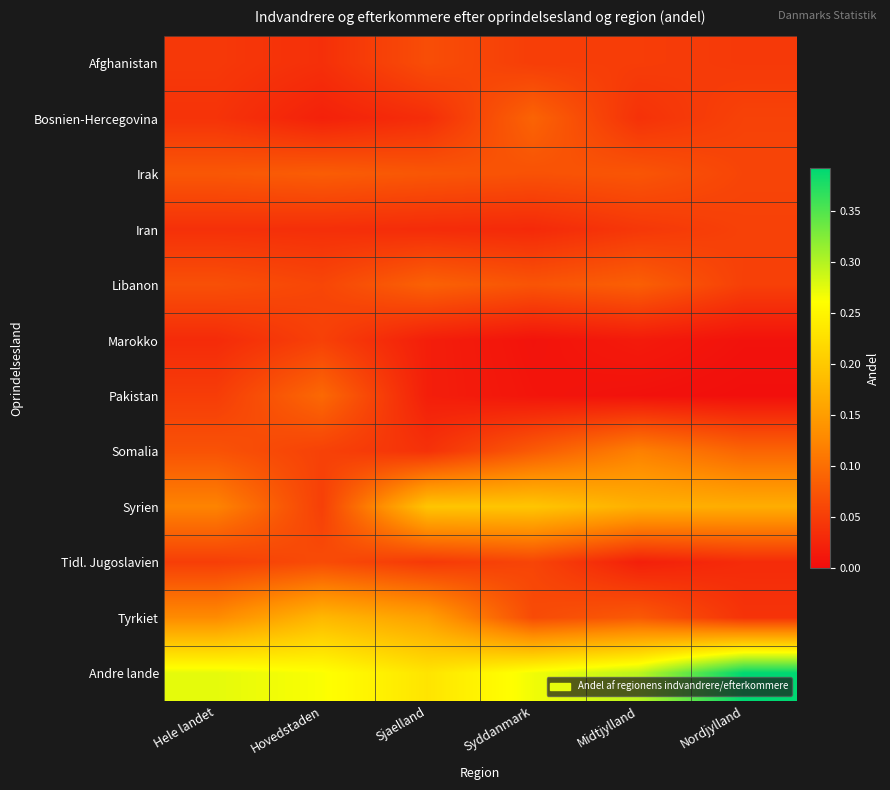

Rank the series by their maximum value, from lowest to highest.

Marokko, Iran, Tidl. Jugoslavien, Afghanistan, Irak, Libanon, Bosnien-Hercegovina, Pakistan, Somalia, Tyrkiet, Syrien, Andre lande